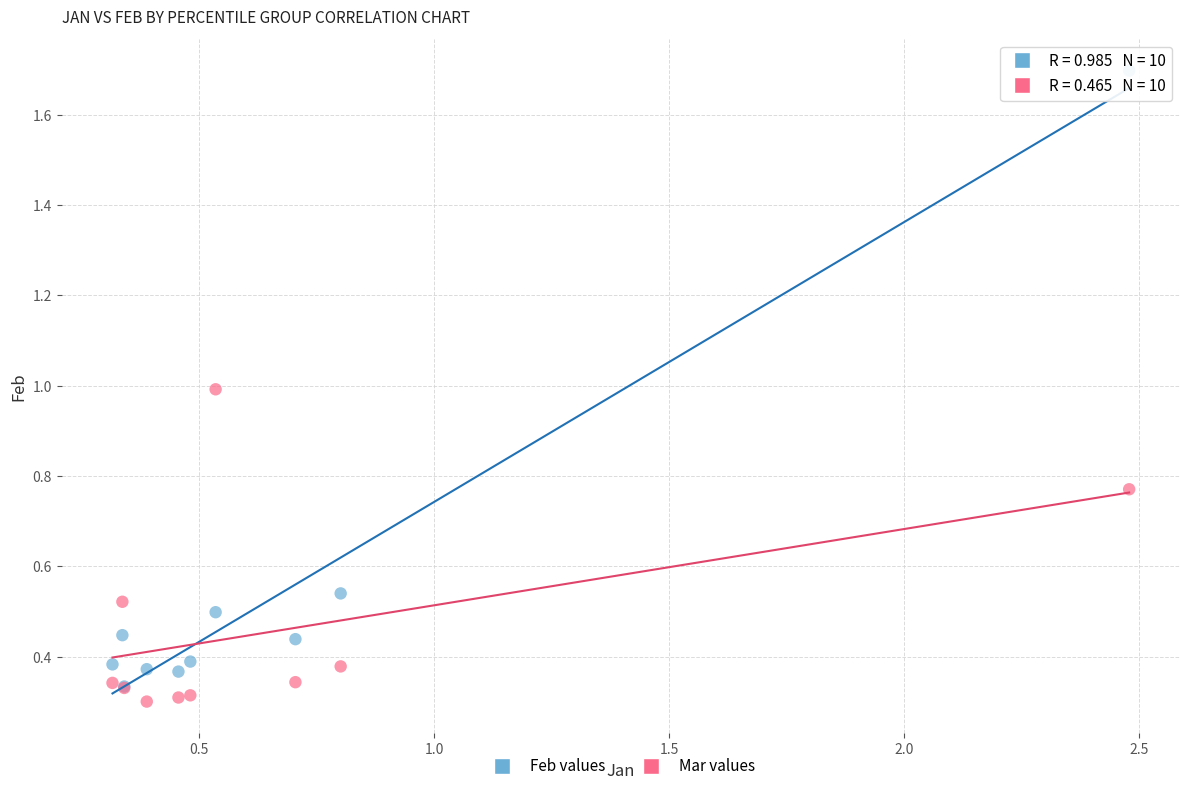

Which series contains the lowest Y value?

Mar values